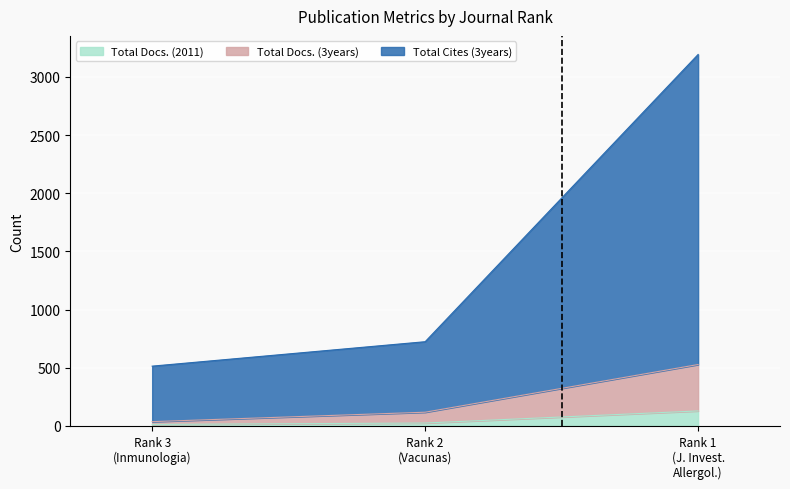

What is the highest value of the Total Docs. (2011) series?

129